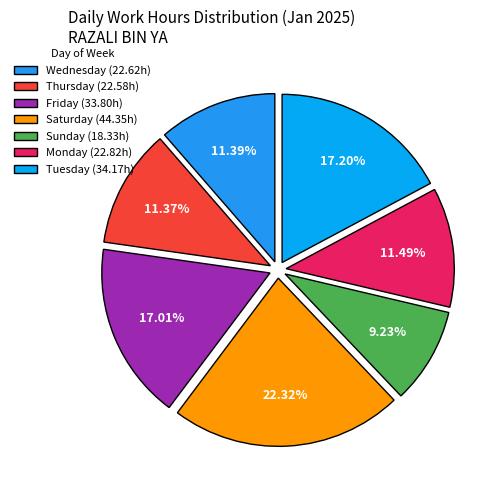

What is the largest slice in the pie chart?

Saturday (44.35h)